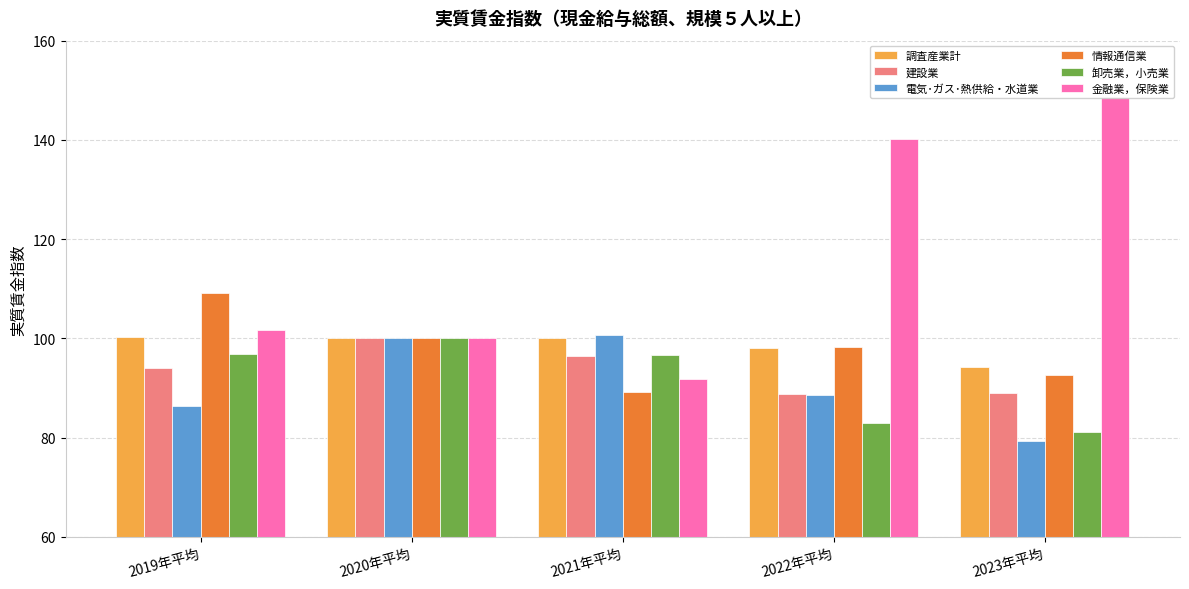

Where is 金融業，保険業 nearest to the value 120?

2019年平均